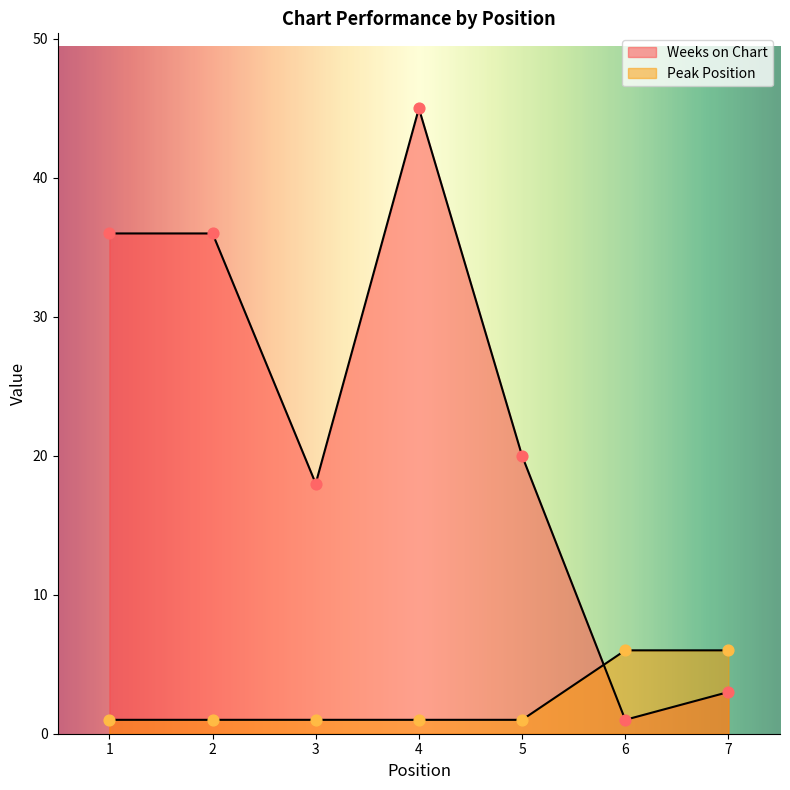

Which series has the largest Y range (max minus min)?

Weeks on Chart